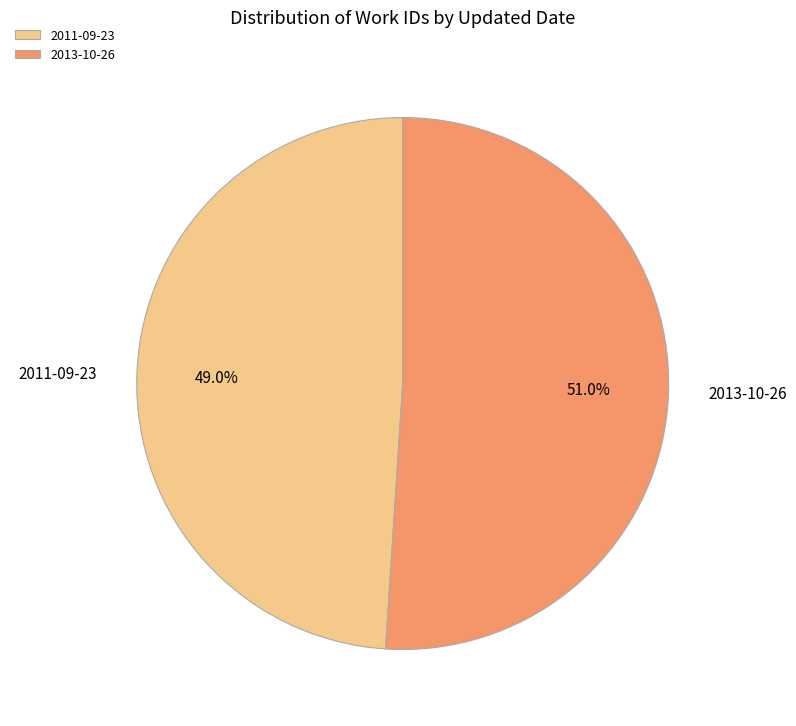

What is the ratio of the value at 2011-09-23 to the value at 2013-10-26?

1.0